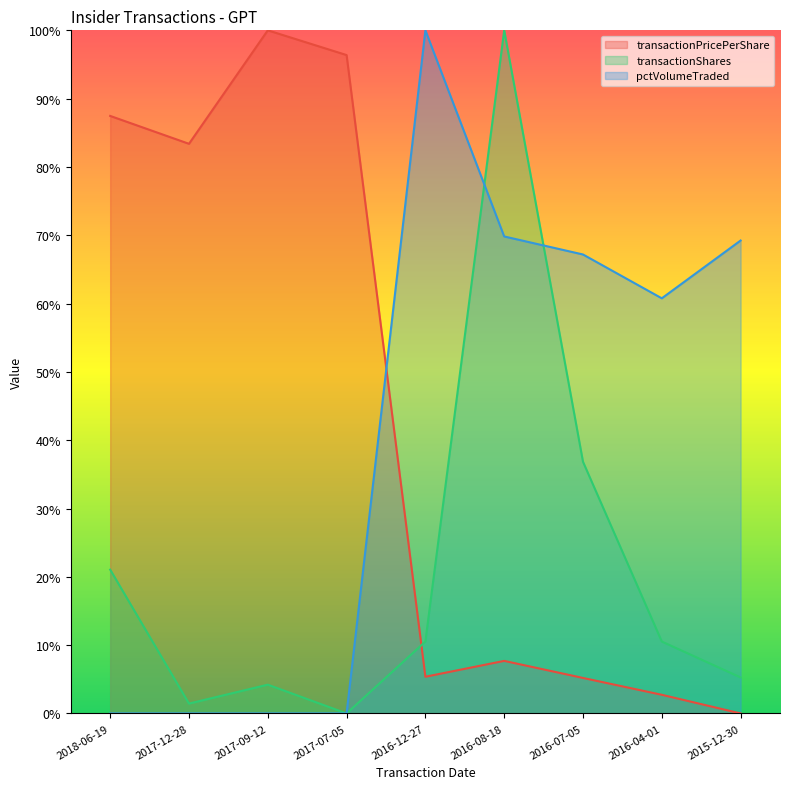

True or false: transactionPricePerShare has a value of 1.0 at 2017-07-05.

True